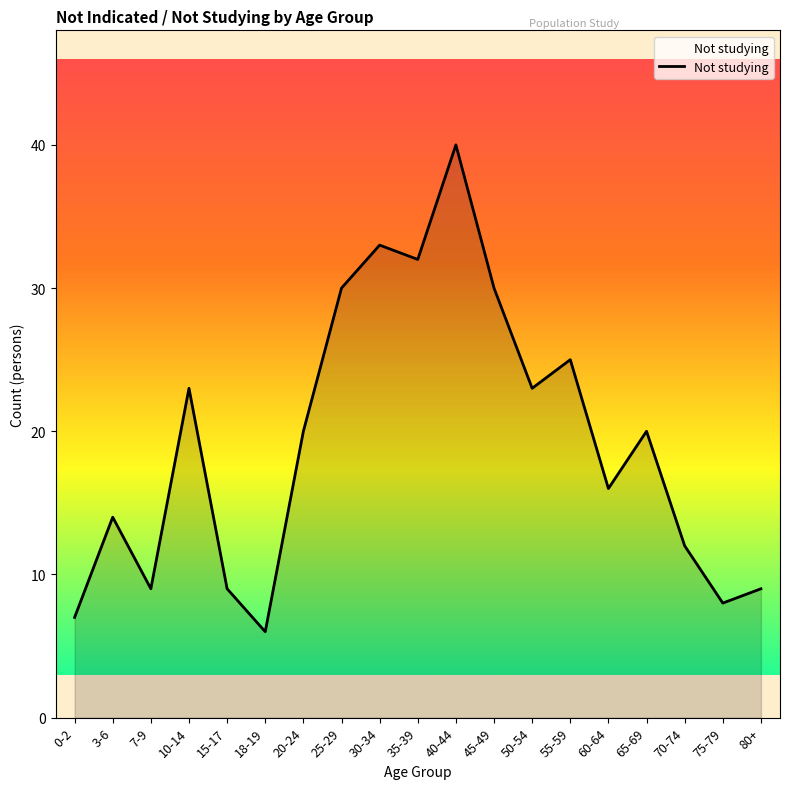

What is the difference between the maximum and minimum values?

34